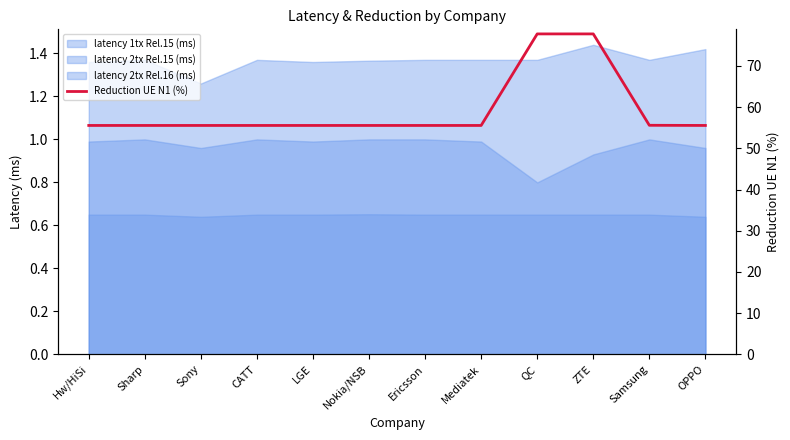

Between LGE and Hw/HiSi, which is larger?

LGE